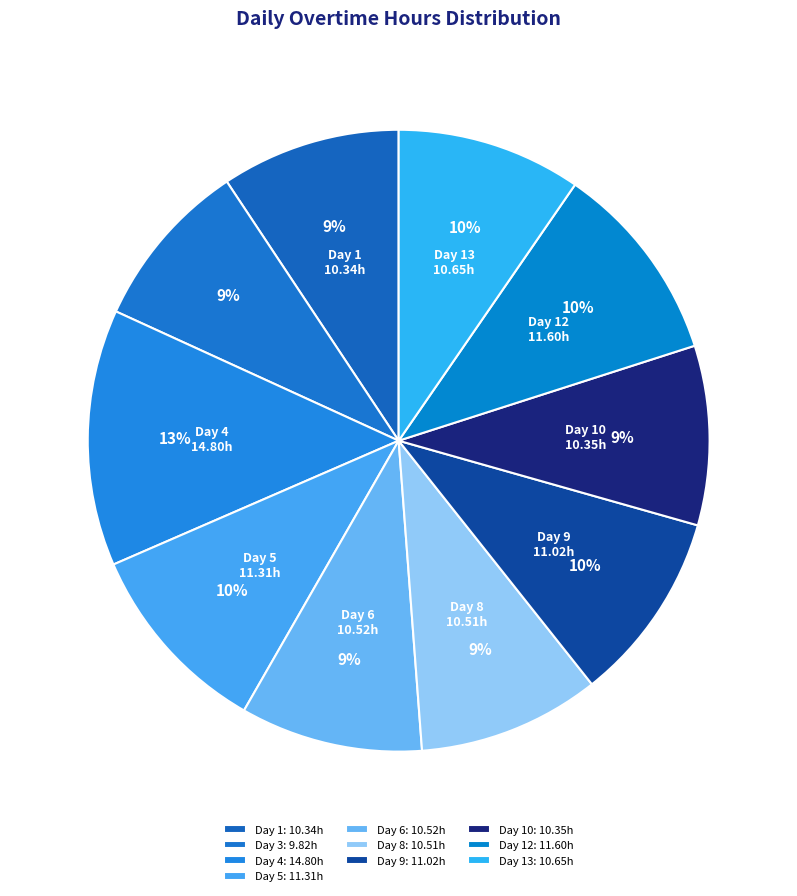

How many slices are in this pie chart?

10